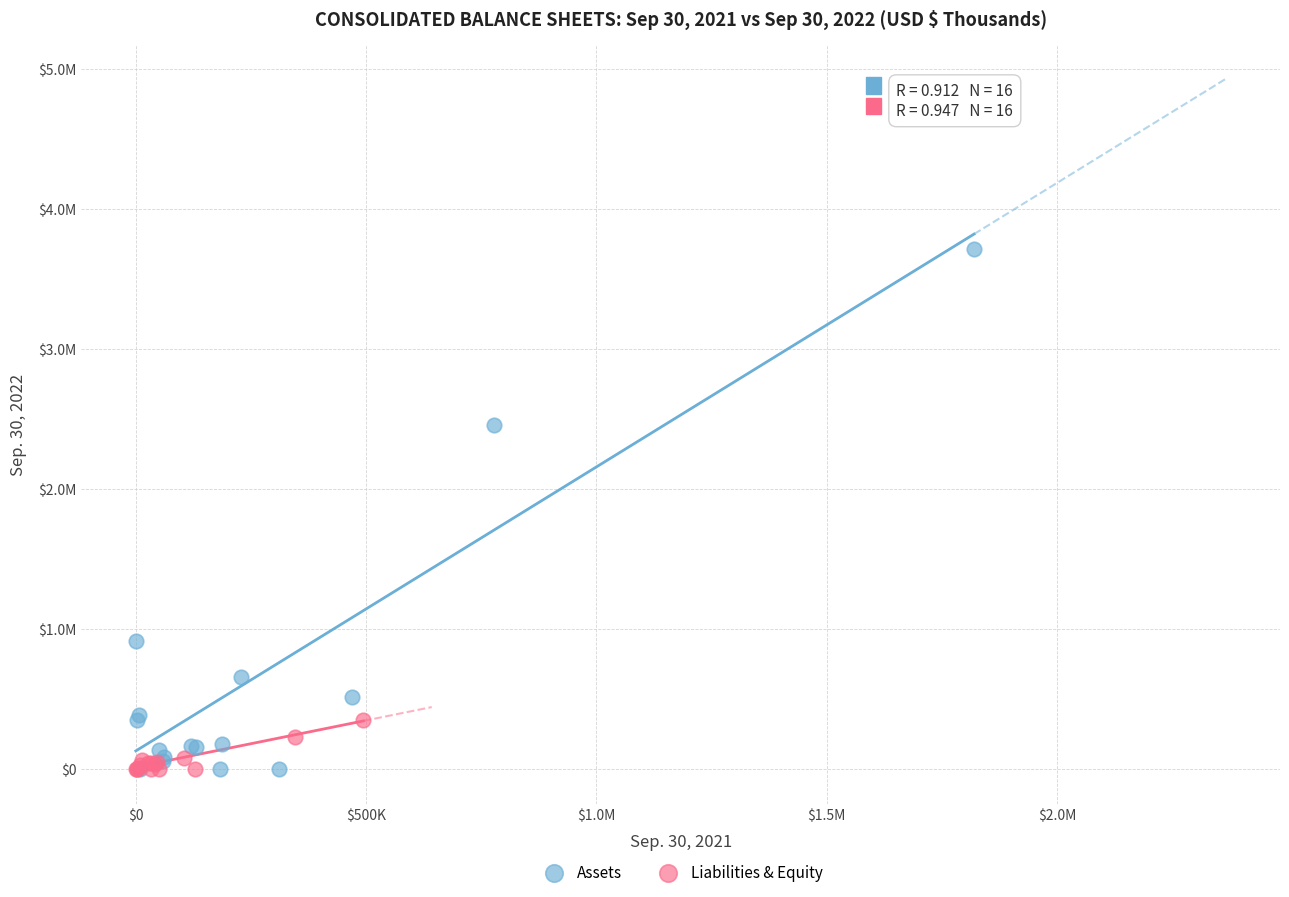

What are all the series names shown in the legend?

Assets, Liabilities & Equity